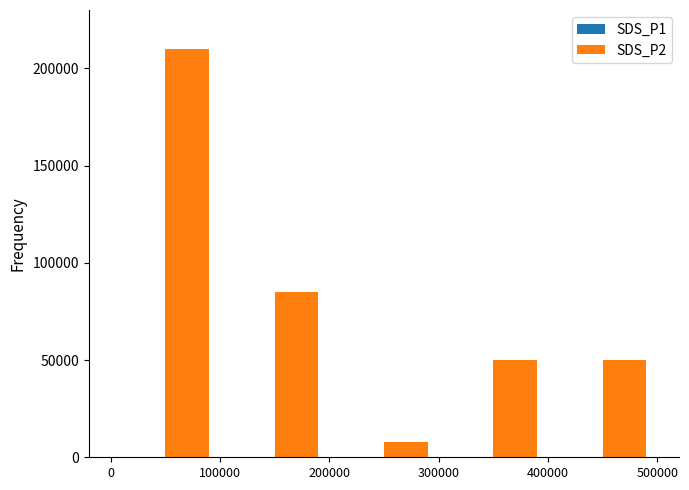

What is the sum of all values?

403000